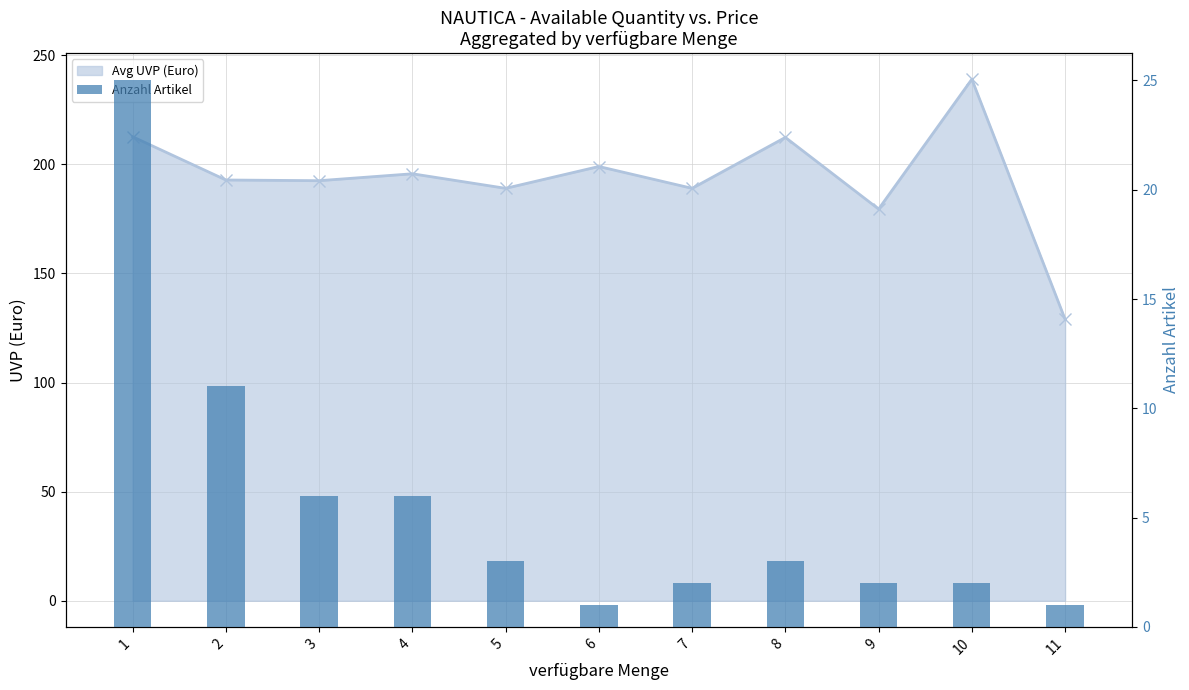

At which category does the chart reach its peak across all series?

10